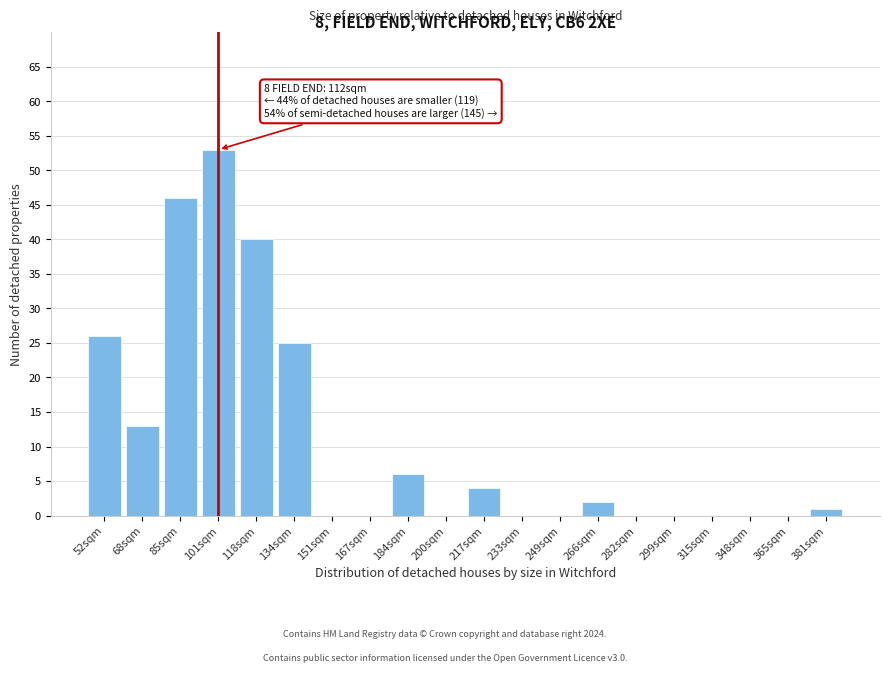

Reading right to left, extract all data points from this chart.

381sqm=1	365sqm=0	348sqm=0	315sqm=0	299sqm=0	282sqm=0	266sqm=2	249sqm=0	233sqm=0	217sqm=4	200sqm=0	184sqm=6	167sqm=0	151sqm=0	134sqm=25	118sqm=40	101sqm=53	85sqm=46	68sqm=13	52sqm=26